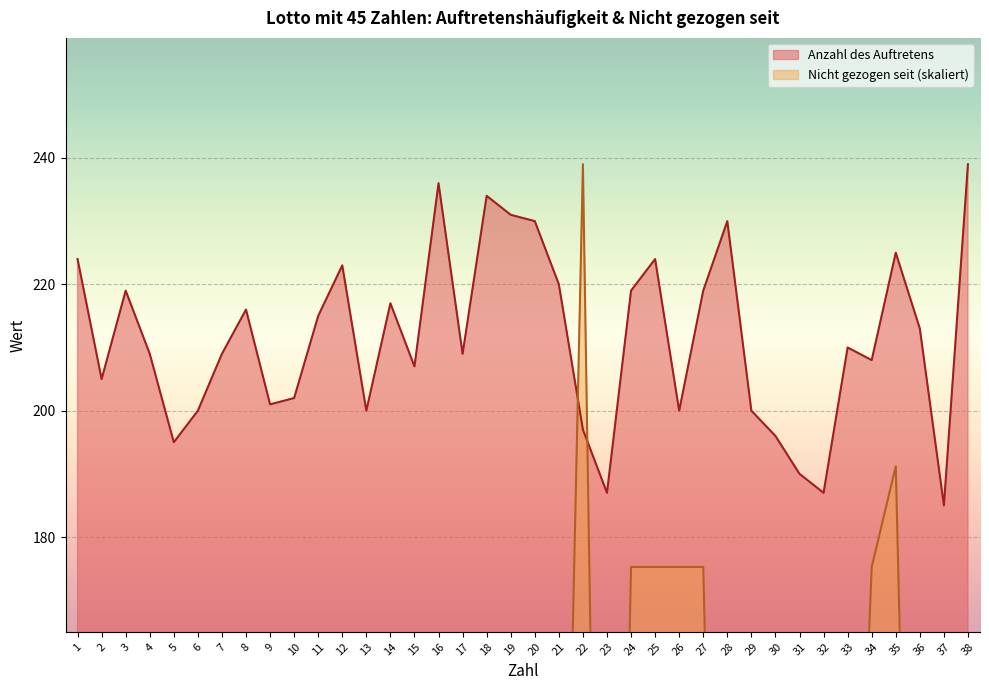

Rank the series by their maximum value, from lowest to highest.

Anzahl des Auftretens, Nicht gezogen seit